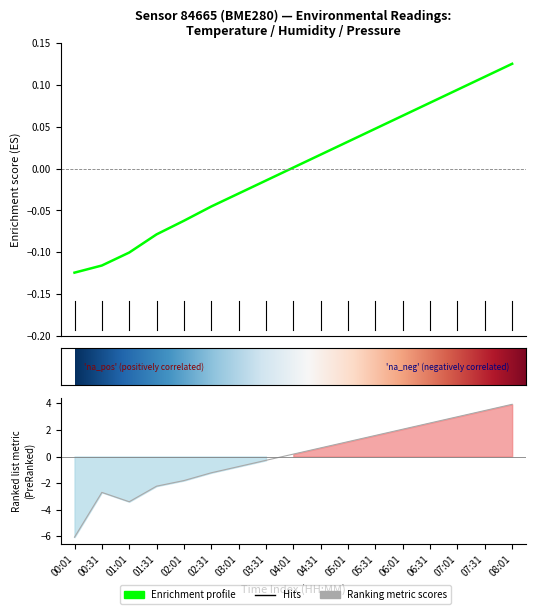

What is the spread (max minus min) of values at 06:31?

2.4